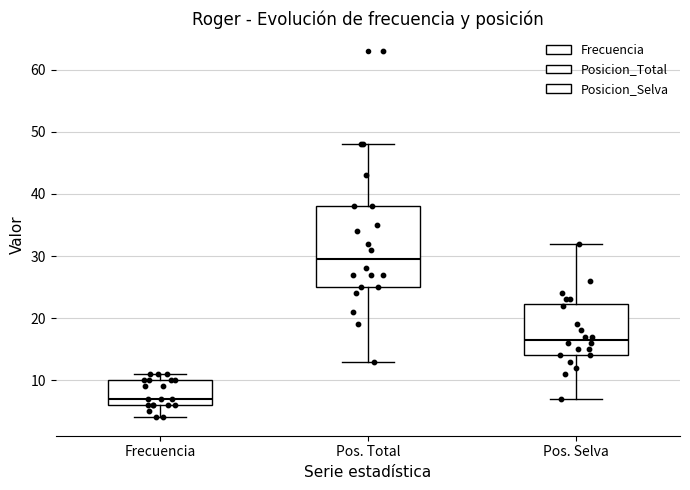

Reading left to right, read every box against the y-axis: the position of its median line, the range the box covers, and the ends of its whiskers. The values are not printed on the chart, so give them approximately, as read against the axis.

Frecuencia: median 7, box 6 to 10, whiskers 4 to 11
Pos. Total: median 30, box 25 to 38, whiskers 13 to 48
Pos. Selva: median 17, box 14 to 22, whiskers 7 to 32